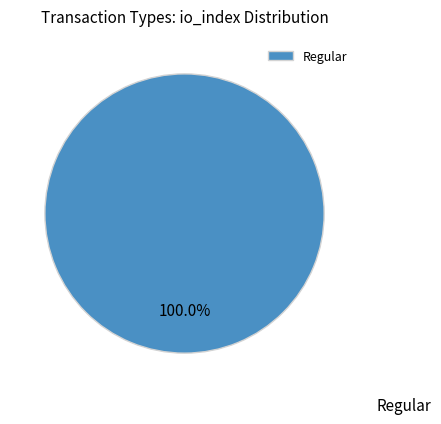

Rank the categories by value from lowest to highest.

Regular